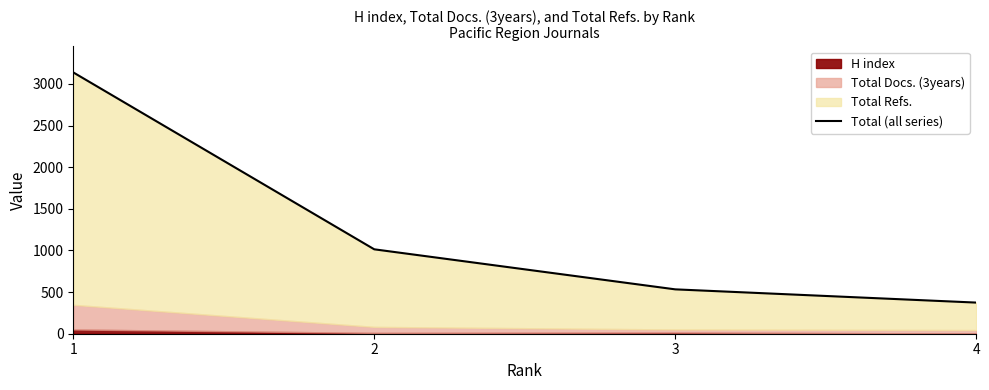

What is the sum of the values at 4 and 1?

3513